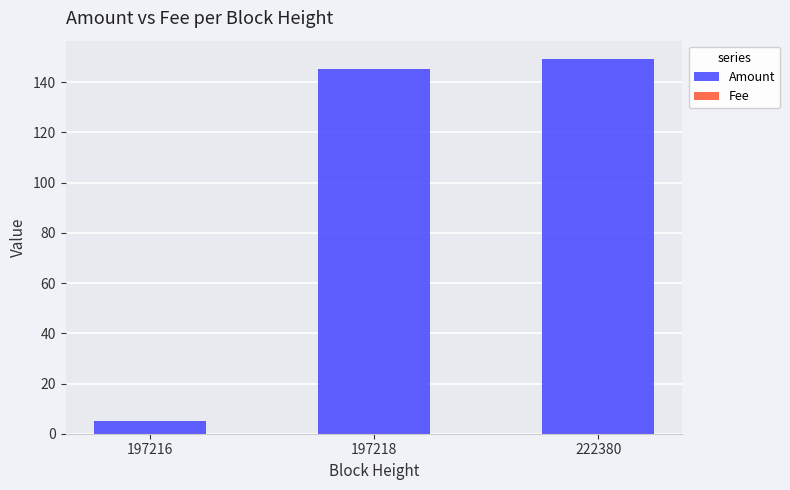

At which label does Amount reach its peak?

222380